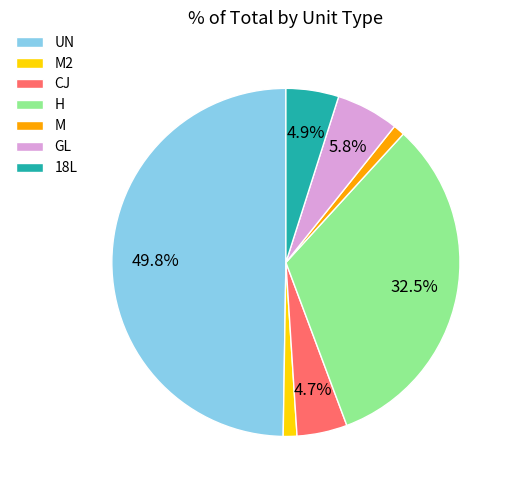

How many segments does this pie chart have?

7